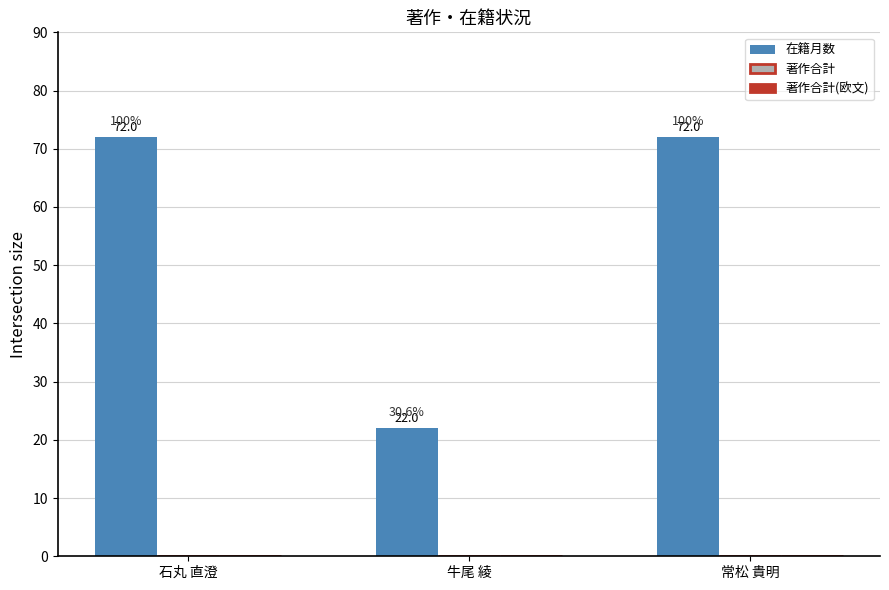

What is the approximate value at 牛尾 綾, to the nearest 10?

20